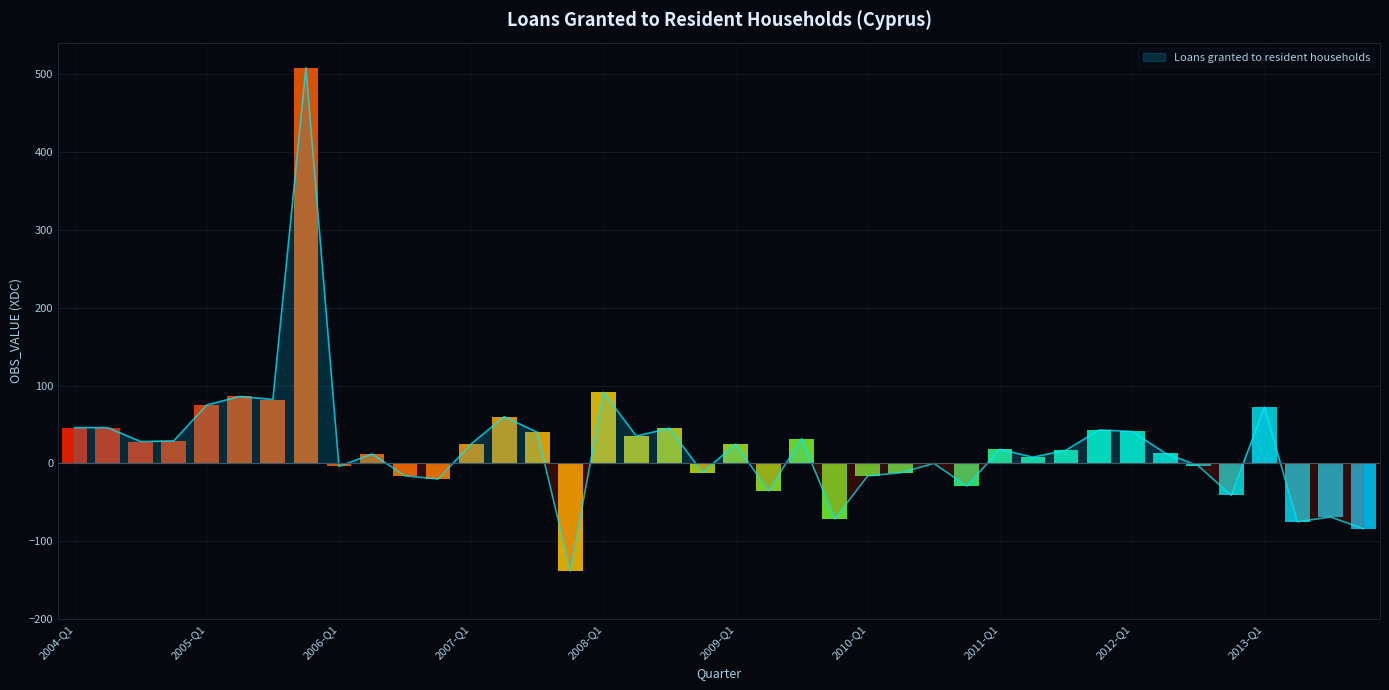

The value at 2007-Q2 is 91.1. True or false?

False